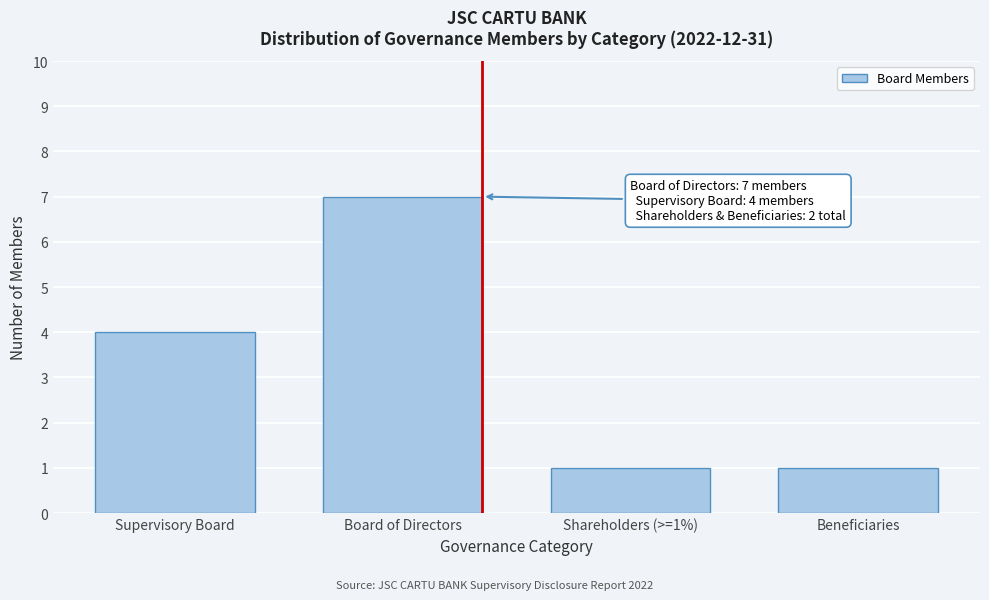

Reading left to right, list all the values displayed in this chart.

4	7	1	1